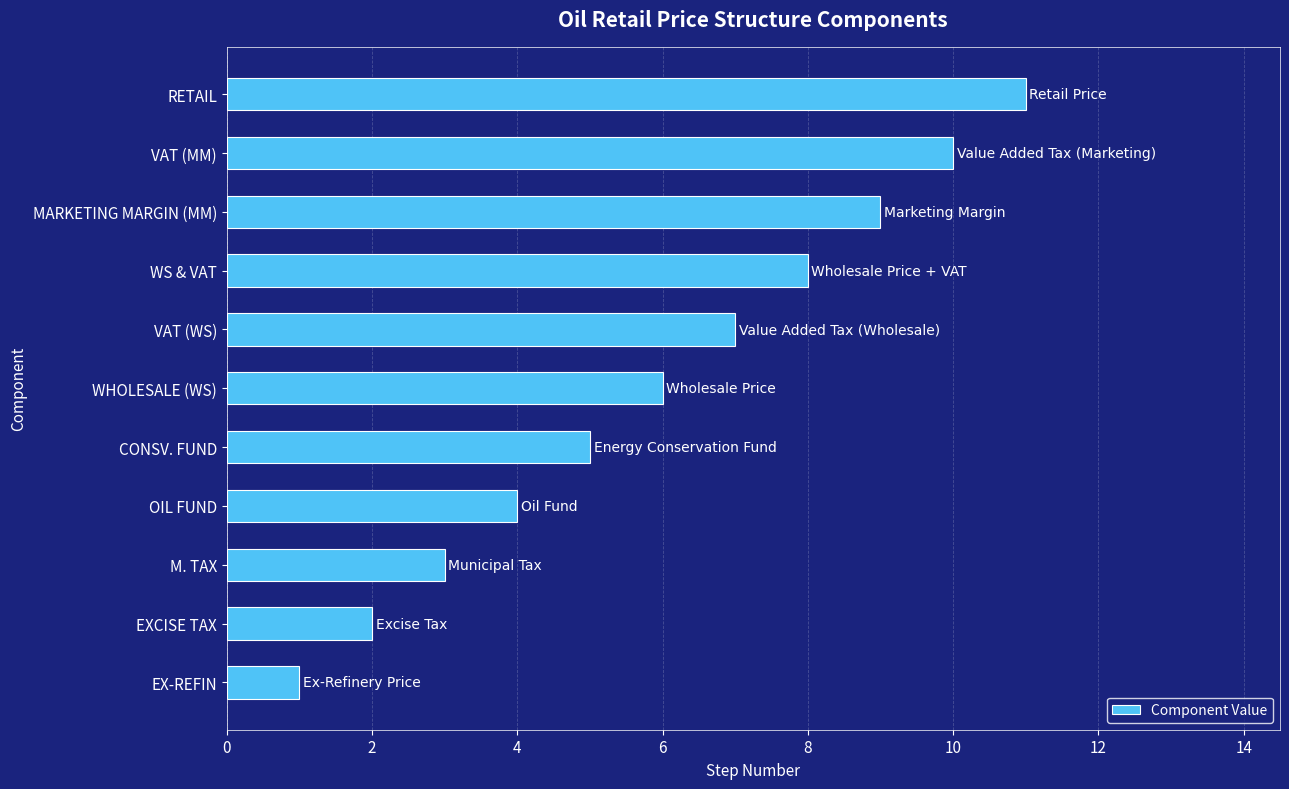

Which label corresponds to the largest value in the chart?

RETAIL